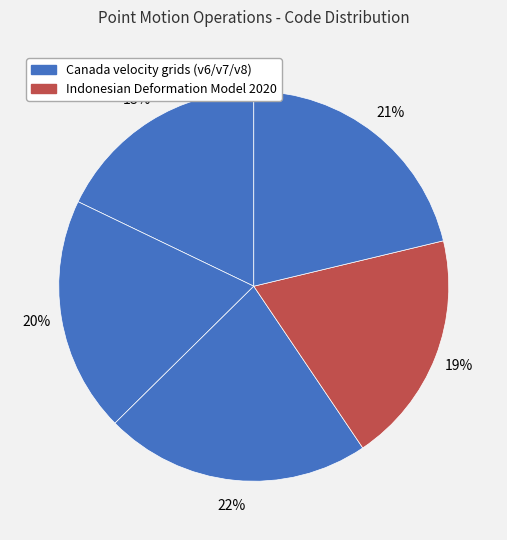

Count the number of slices in the pie.

5